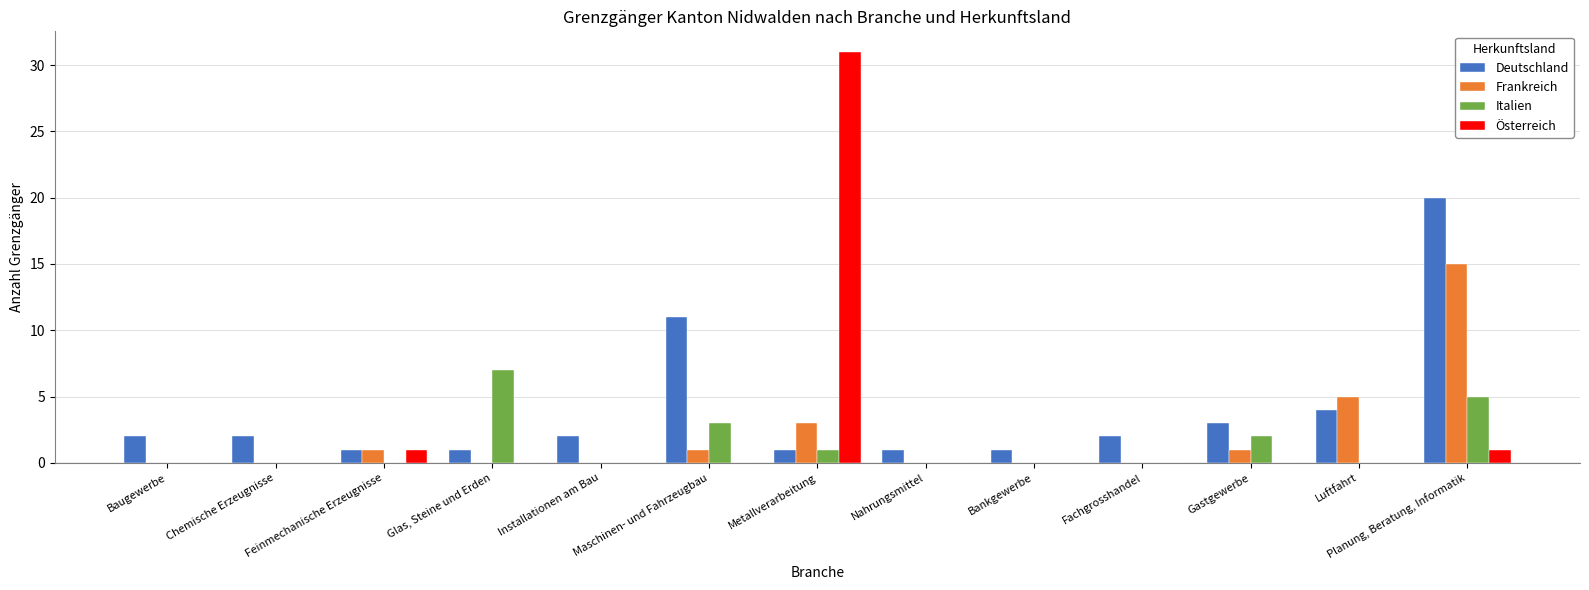

What is the spread (max minus min) of values at Chemische Erzeugnisse?

2